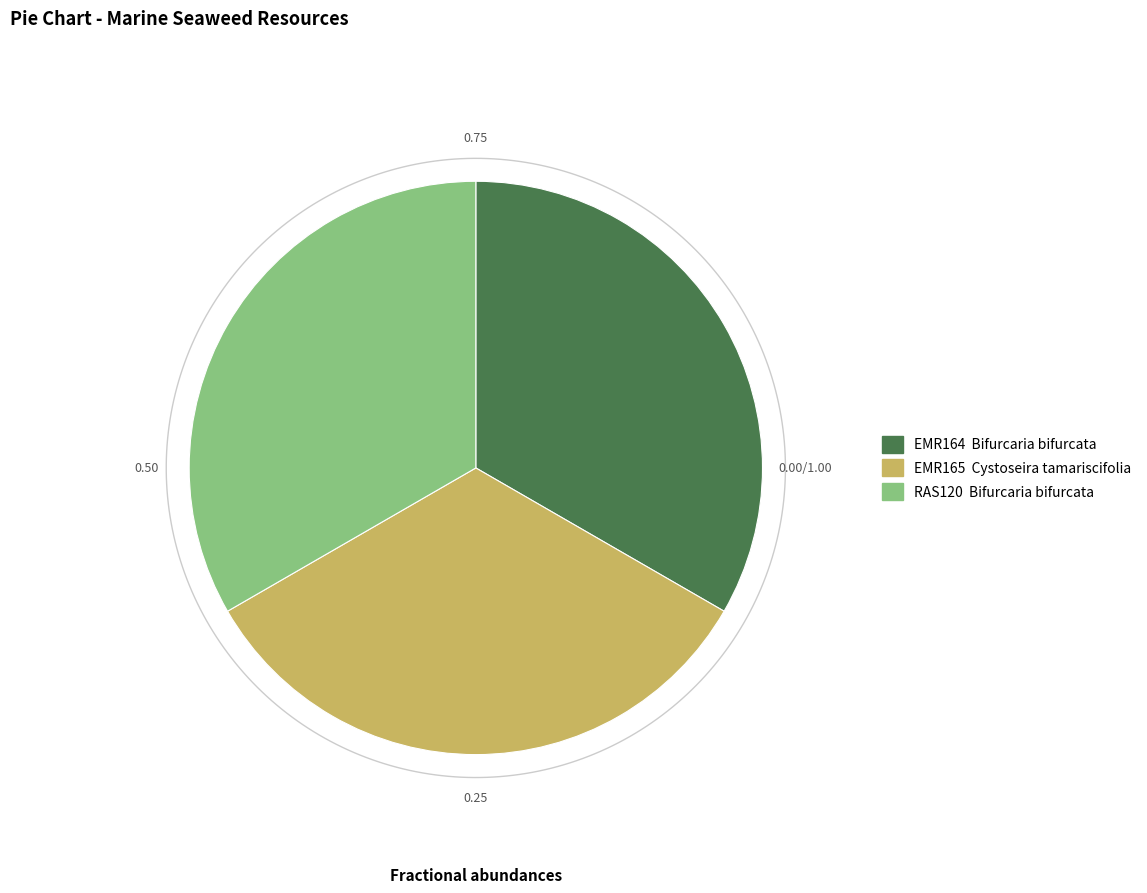

What percentage is the EMR165 slice, to the nearest percent?

33%